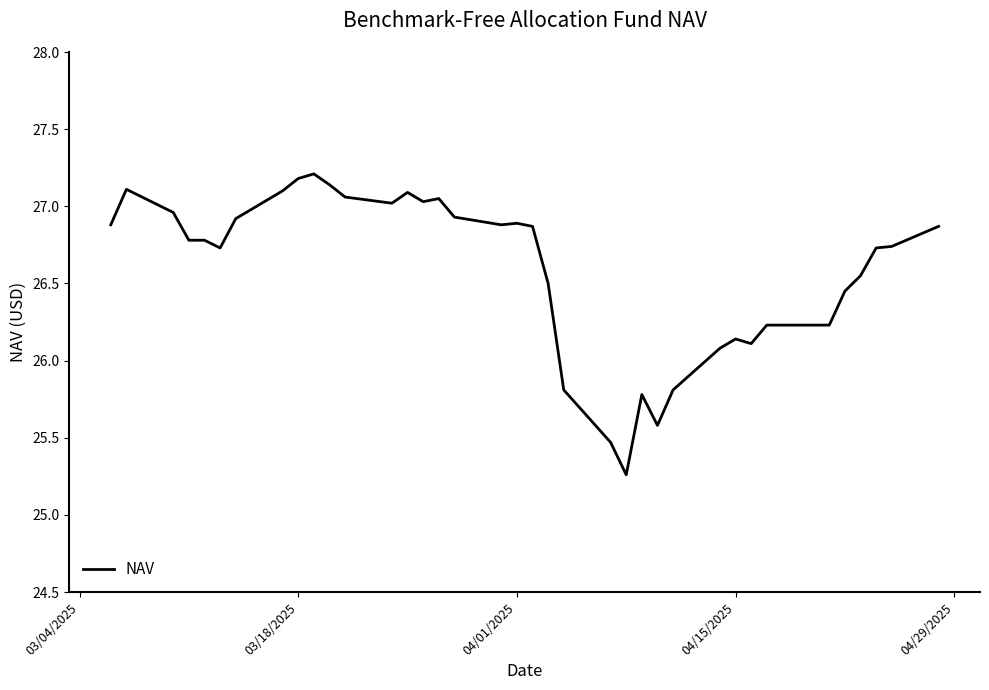

What is the maximum value shown in the chart?

27.2